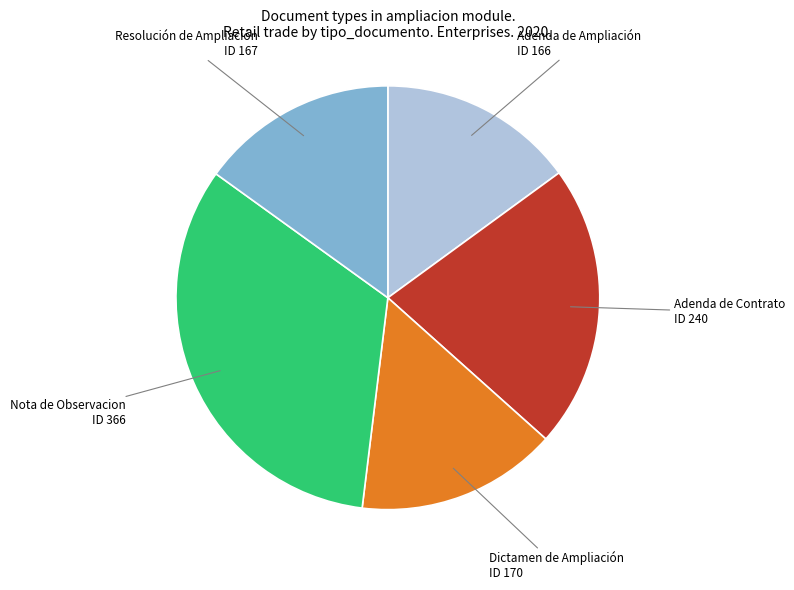

Do Adenda de Contrato and Dictamen de Ampliación together represent more than half of the pie?

No